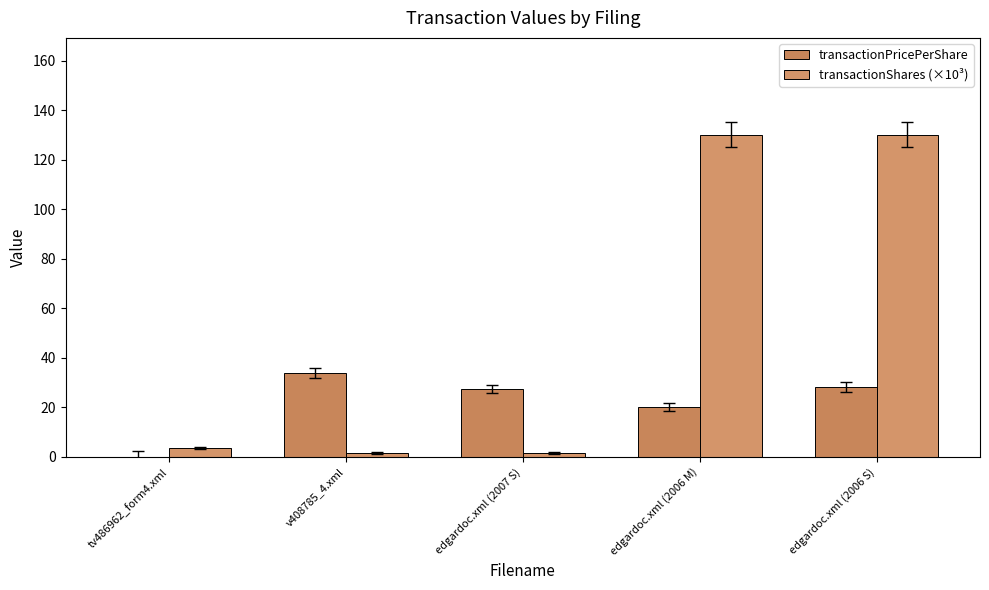

What is the label of the 4th bar from the right?

v408785_4.xml